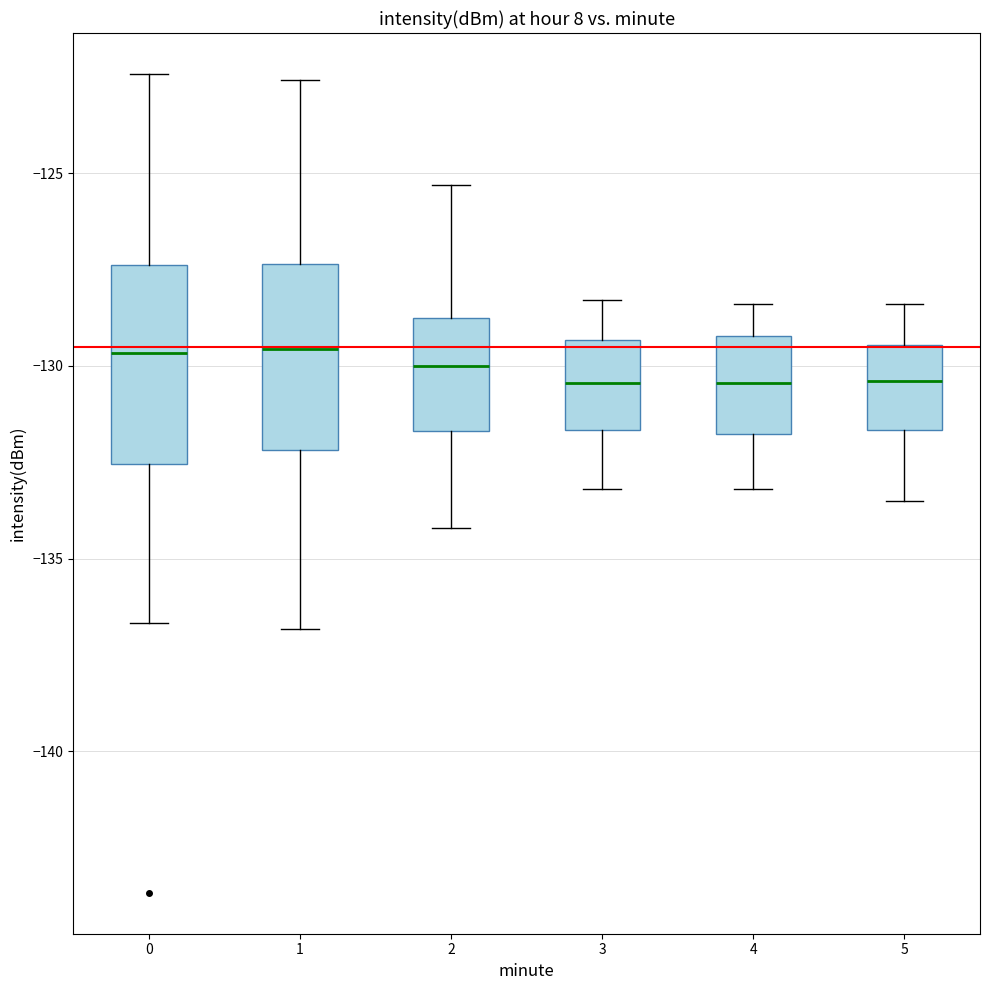

Reading left to right, transcribe this box plot: for each box, give where its median line is, the range the box spans, and where its two whiskers end, as read against the y-axis. The values are not printed on the chart, so give them approximately, as read against the axis.

0: median -129.5, box -132.5 to -127.5, whiskers -136.5 to -122.5
1: median -129.5, box -132.0 to -127.5, whiskers -137.0 to -122.5
2: median -130.0, box -131.5 to -128.5, whiskers -134.0 to -125.5
3: median -130.5, box -131.5 to -129.5, whiskers -133.0 to -128.5
4: median -130.5, box -132.0 to -129.0, whiskers -133.0 to -128.5
5: median -130.5, box -131.5 to -129.5, whiskers -133.5 to -128.5